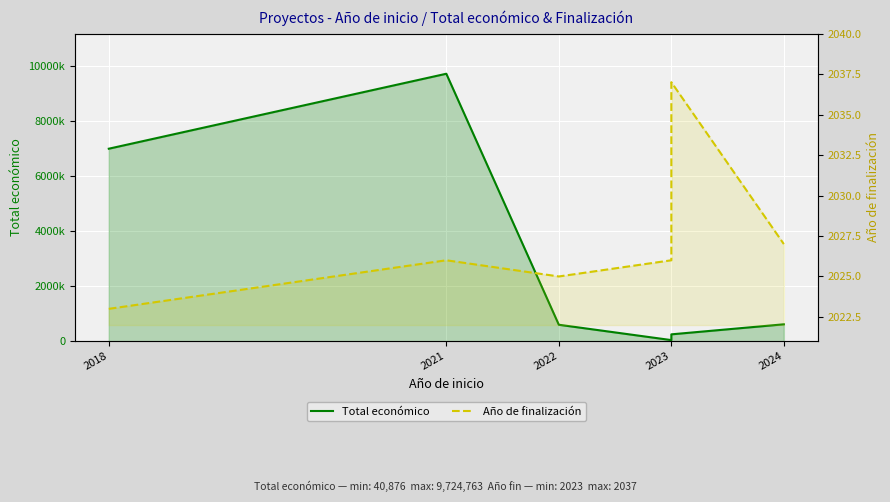

What is the difference between the highest and lowest values at 2024?

613348